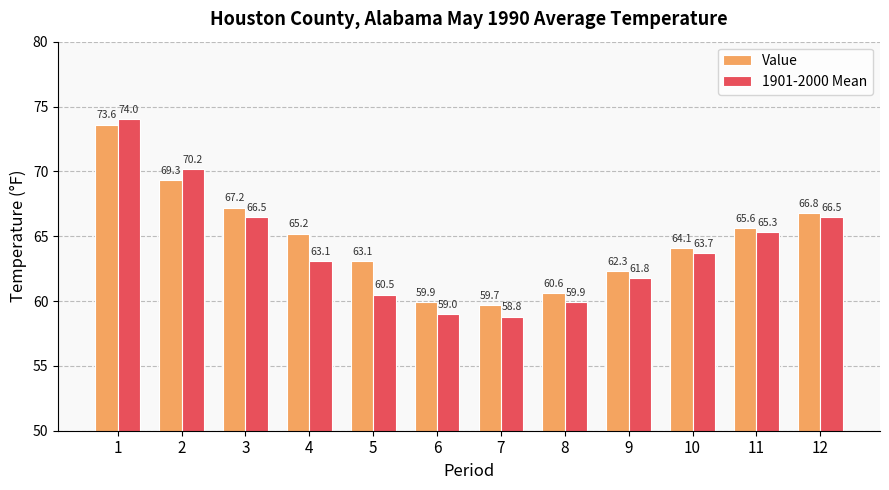

What is the sum of the 1901-2000 Mean values at 10 and 4?

126.8